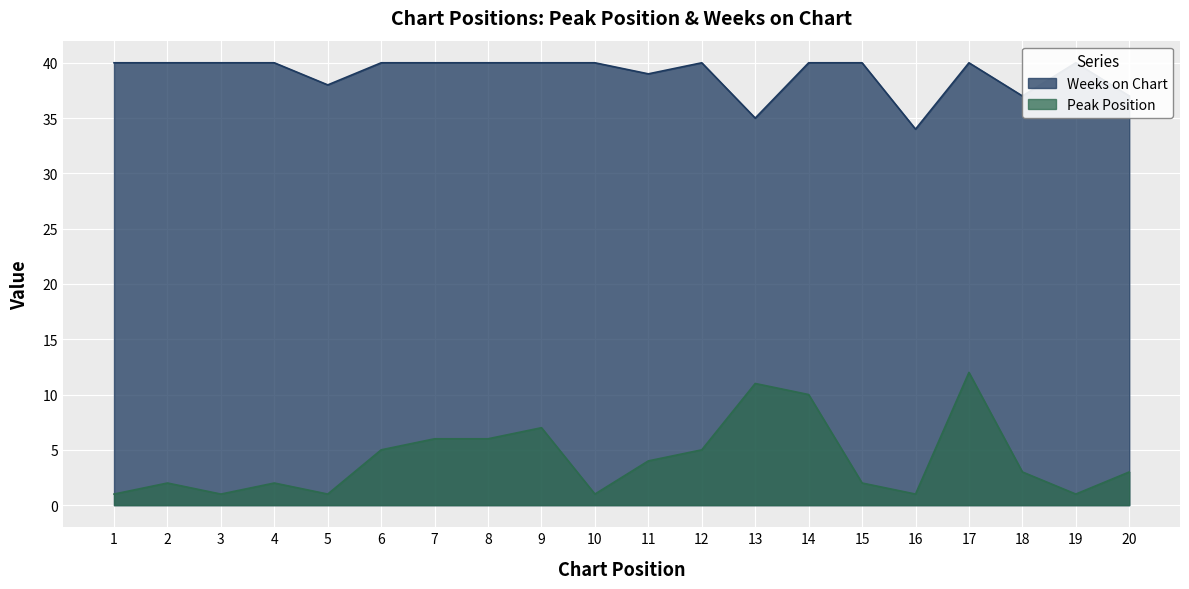

True or false: Weeks on Chart and Peak Position intersect in this chart.

False